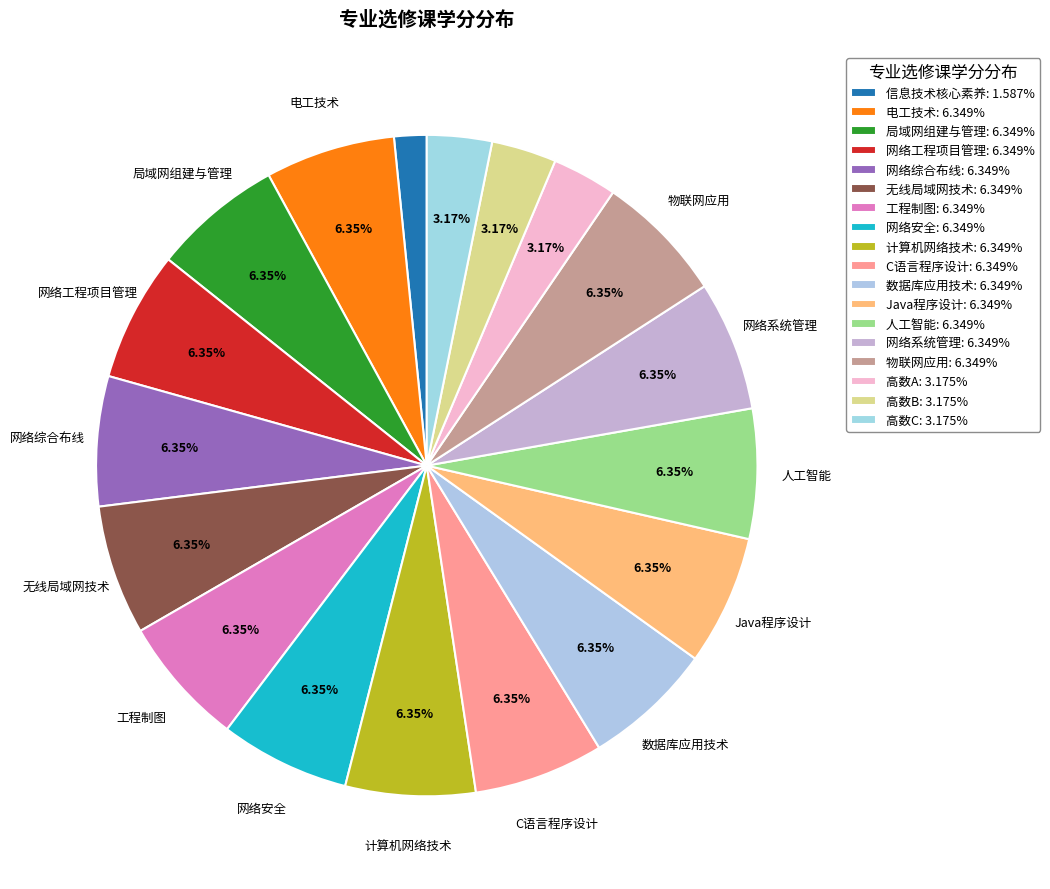

What is the ratio of the value at 数据库应用技术 to the value at C语言程序设计?

1.0